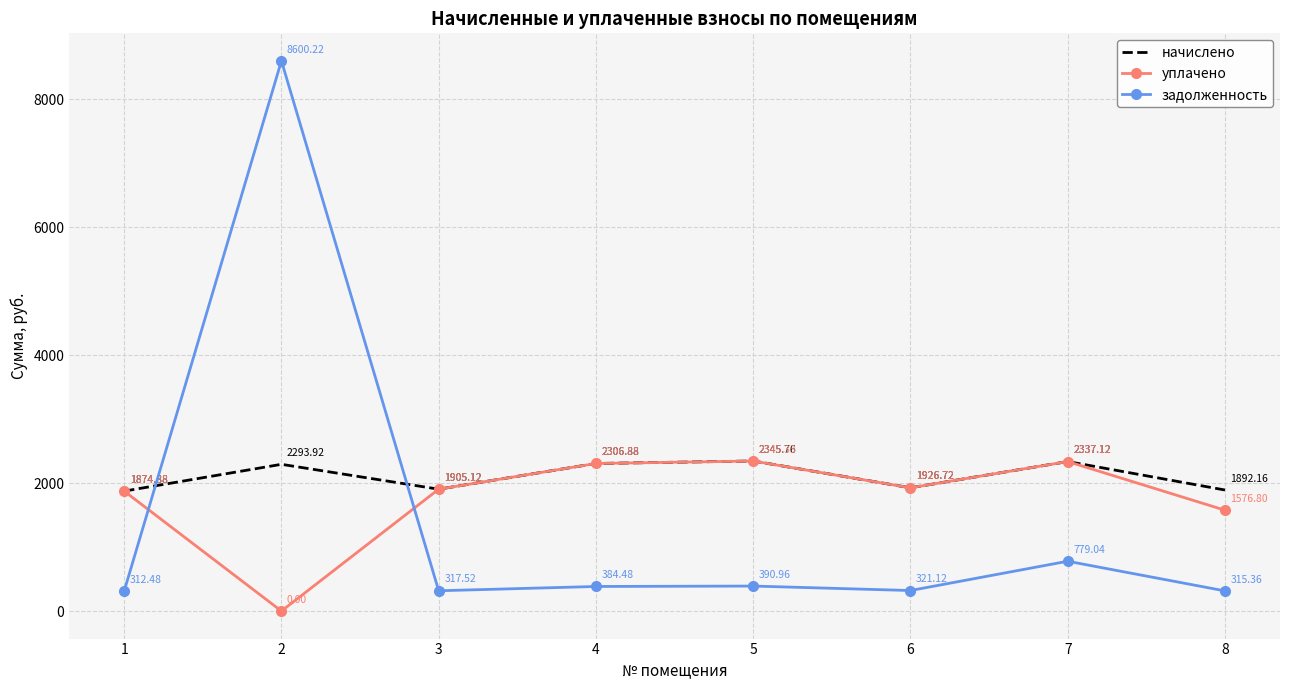

What is the difference between the maximum and minimum values in the начислено series?

470.9